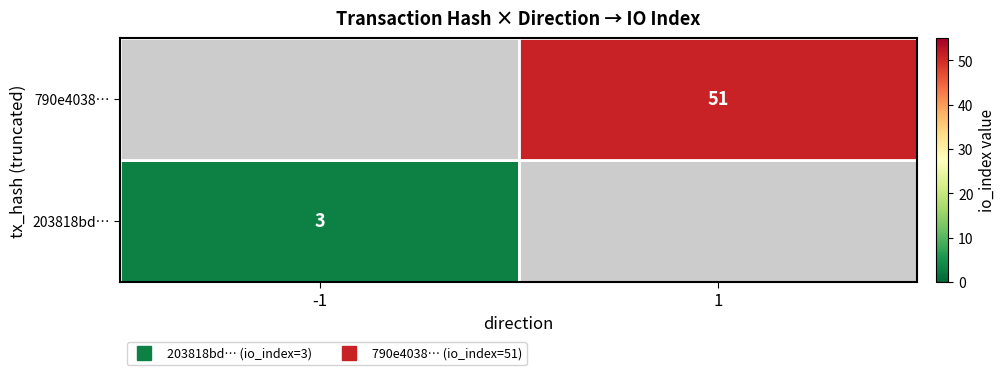

Rank the series by their maximum value, from lowest to highest.

203818bd…, 790e4038…